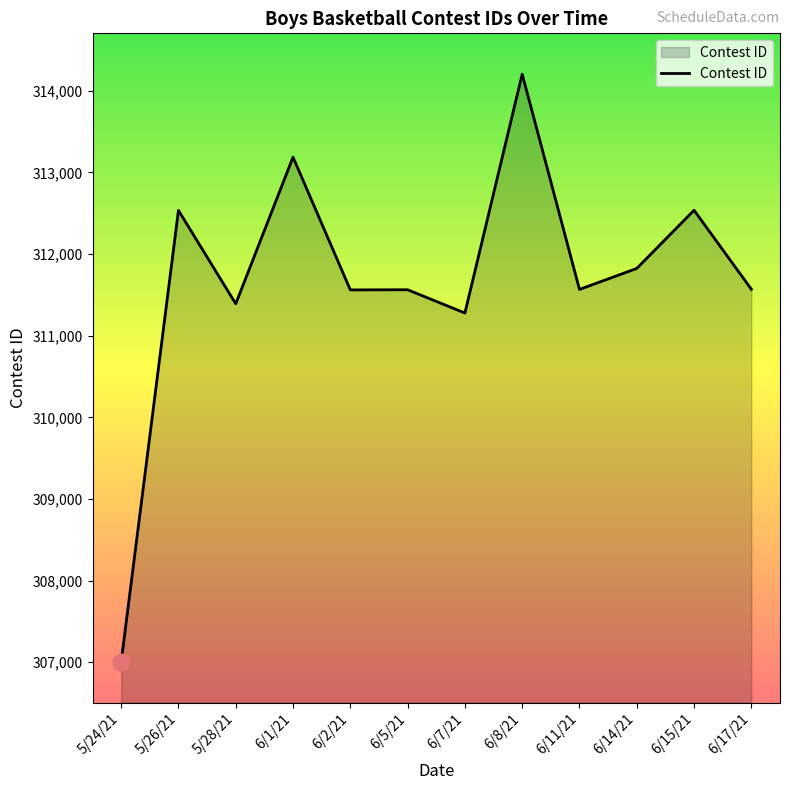

What is the change in value from 5/24/21 to 6/1/21?

+6182